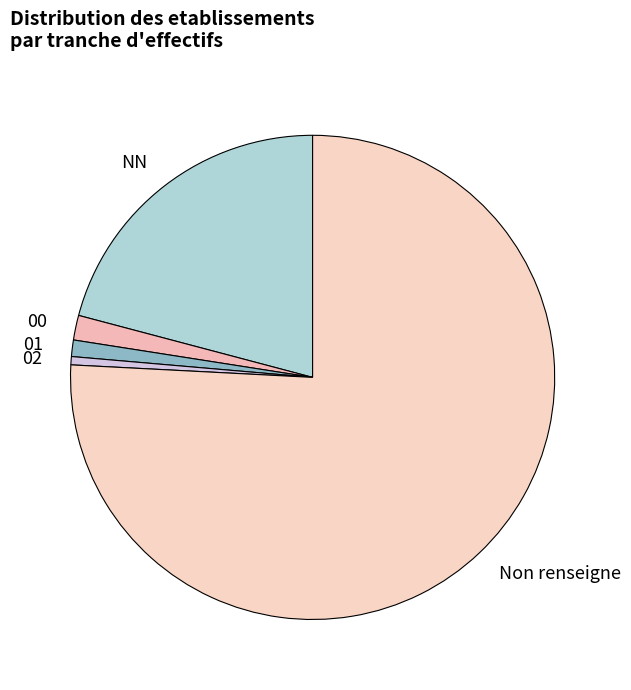

Which has a higher value, Non renseigne or 00?

Non renseigne